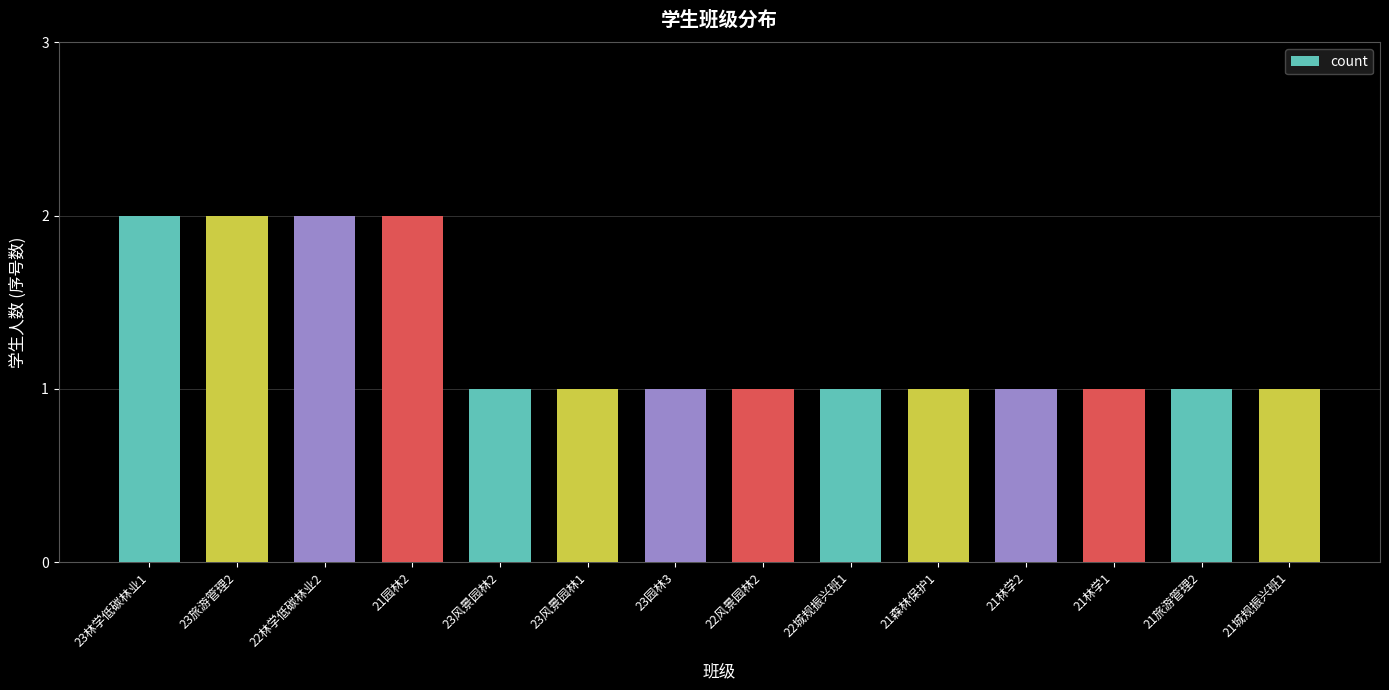

How many distinct data groups are displayed?

1